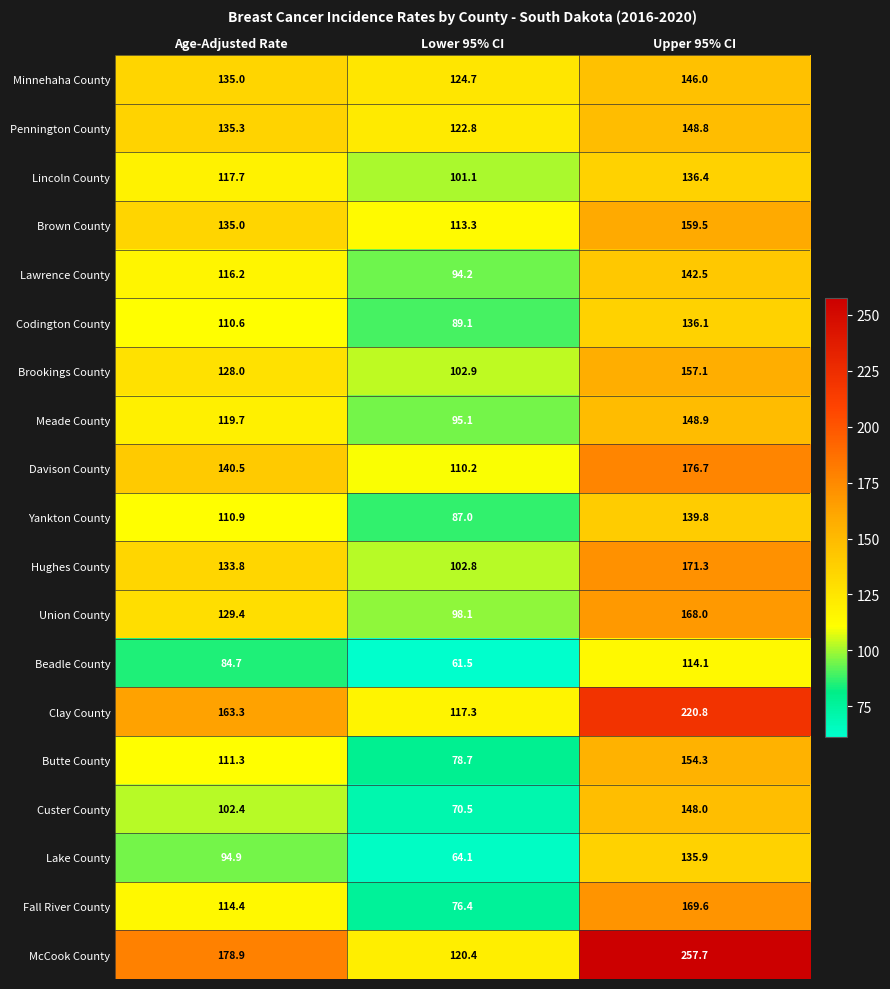

How many categories are shown in the chart?

3